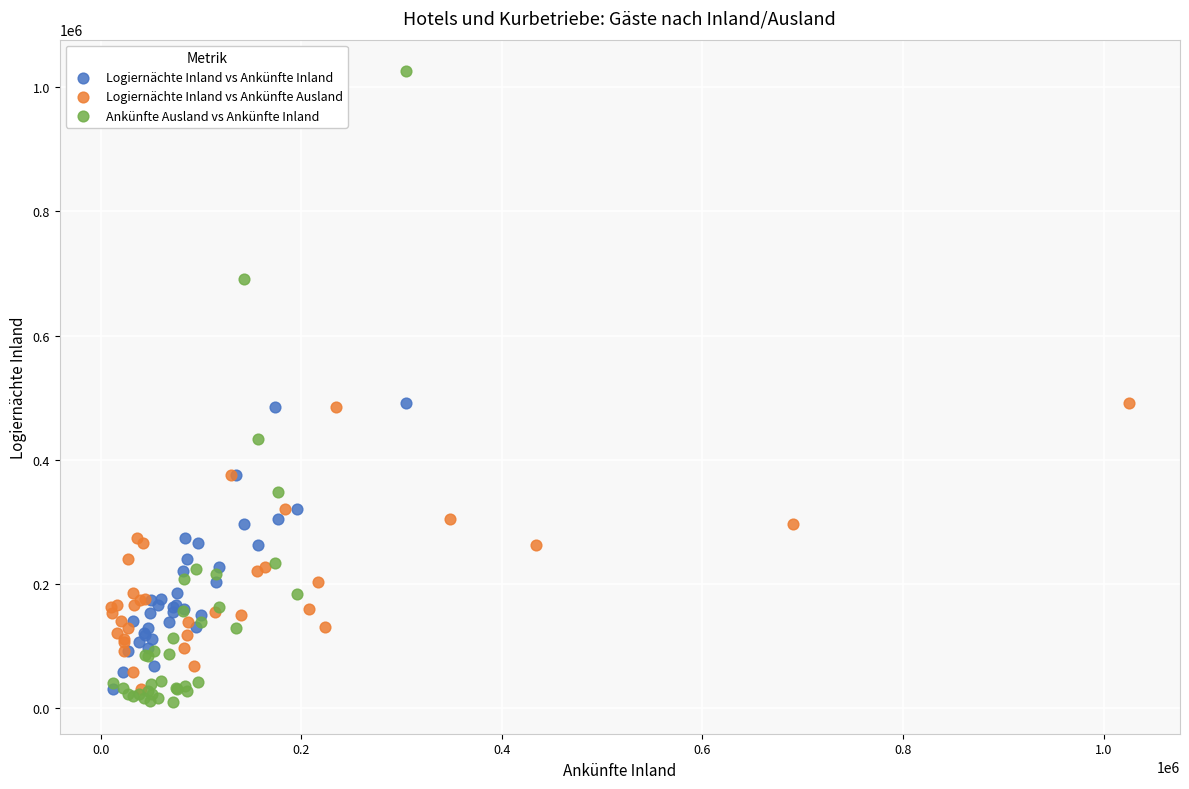

Which series contains the highest Y value?

Ankünfte Ausland vs Ankünfte Inland